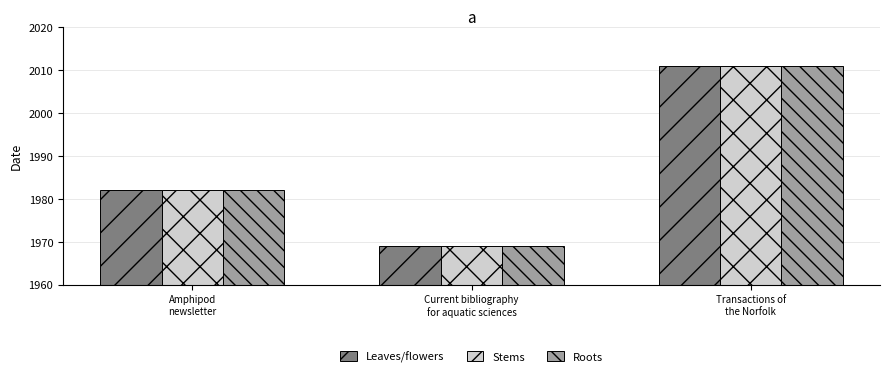

Where is Leaves/flowers nearest to the value 1990?

Amphipod
newsletter